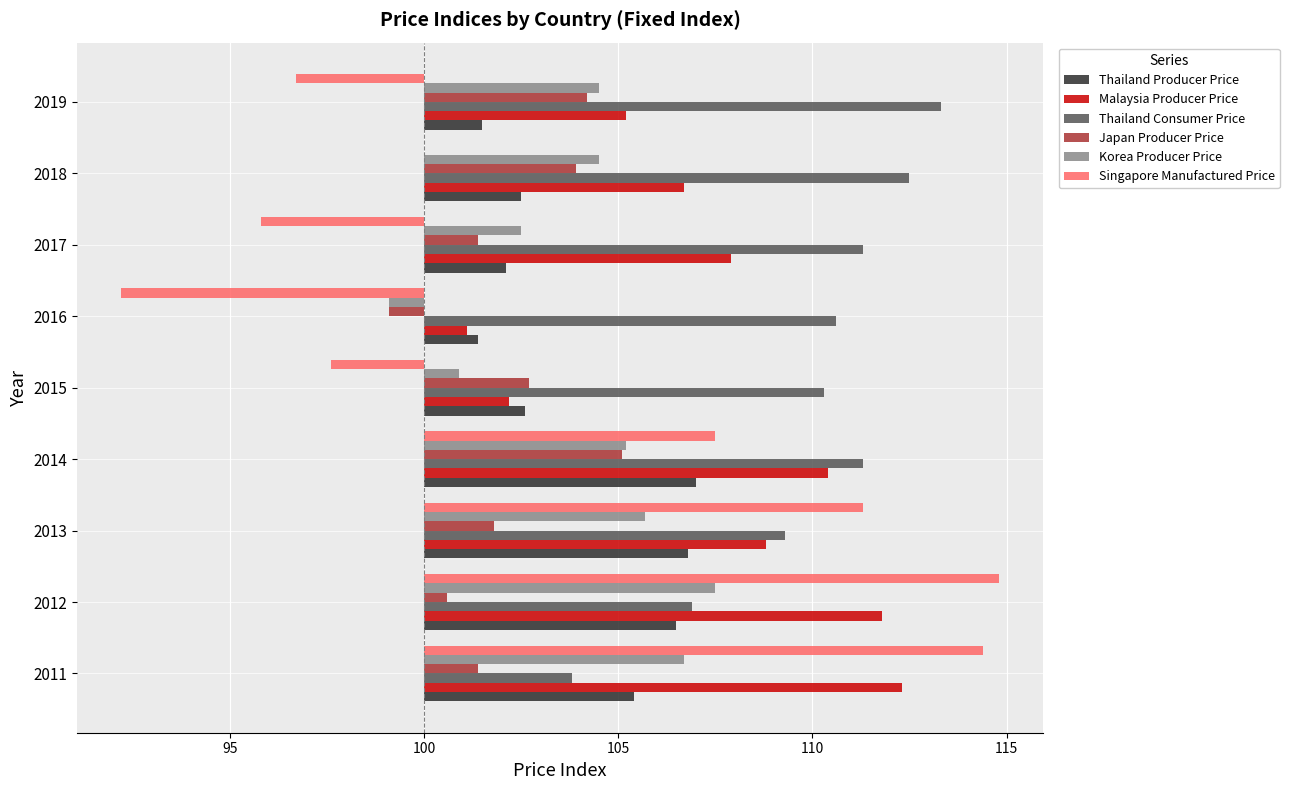

What is the label of the 5th bar from the right?

110